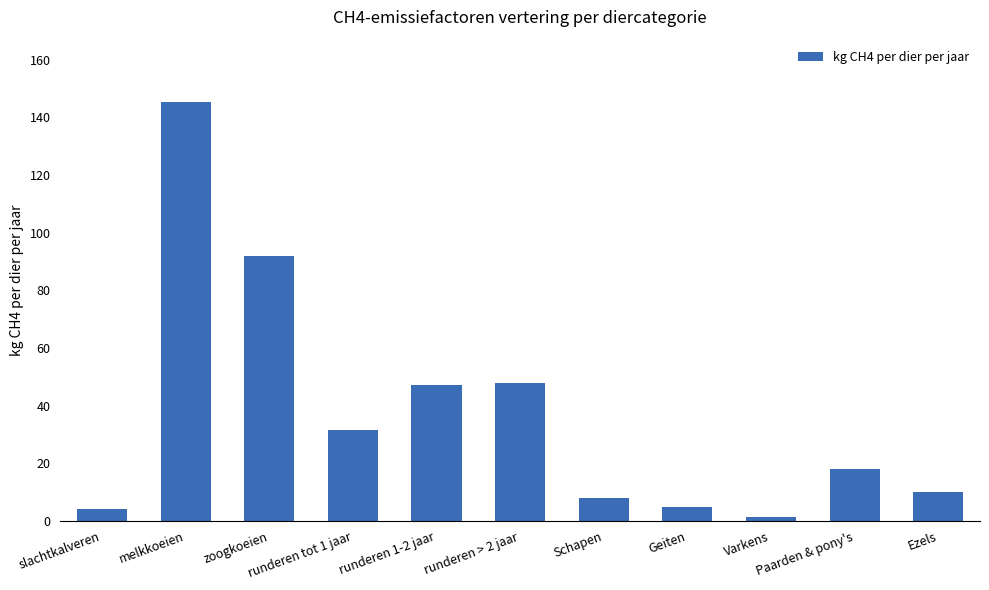

What is the maximum value shown in the chart?

145.2